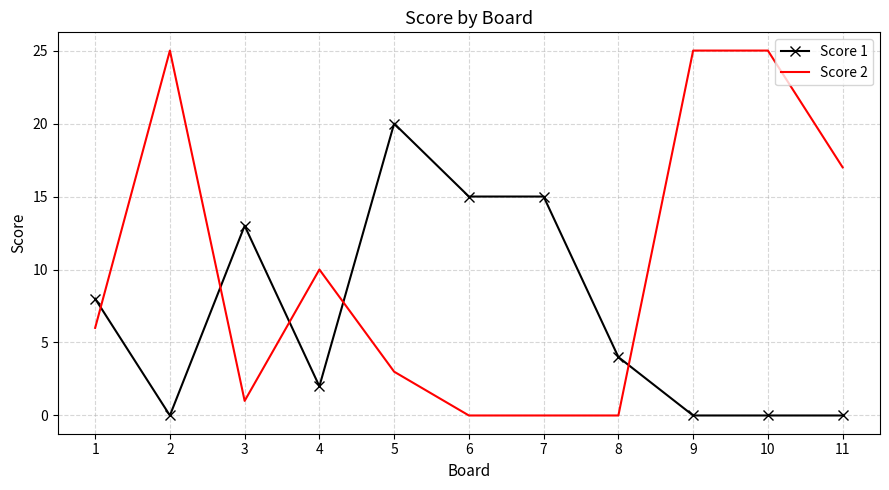

What is the greatest value displayed?

25